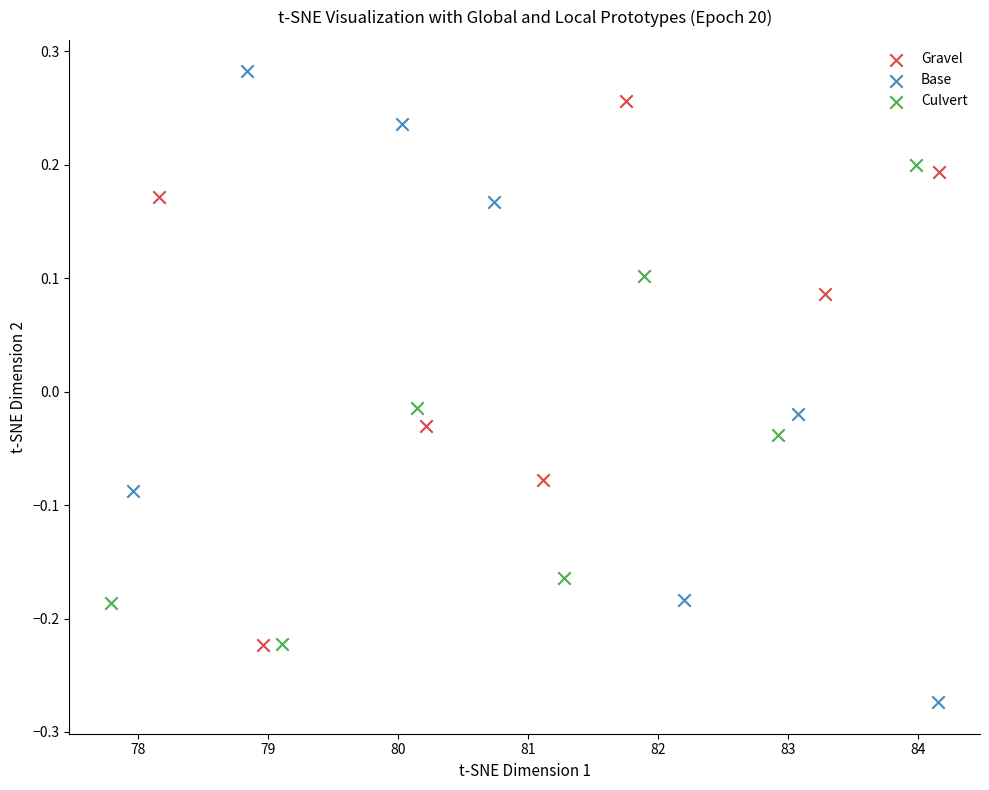

Which series contains the highest Y value?

Base